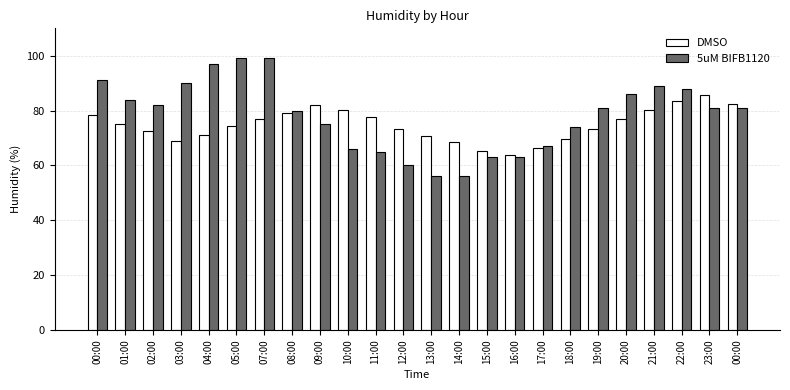

Which series has the largest total across all categories?

5uM BIFB1120